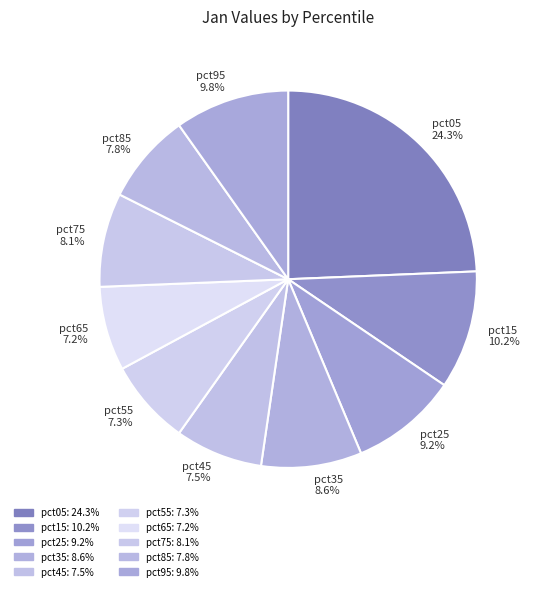

To the nearest percent, what is the difference between the pct55 and pct35 slice percentages?

1%